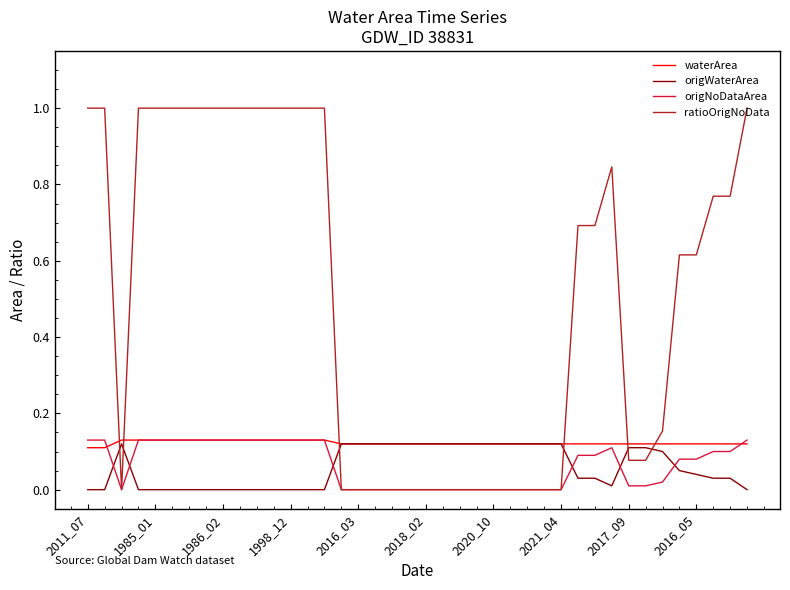

Which series has the widest spread of values?

ratioOrigNoData